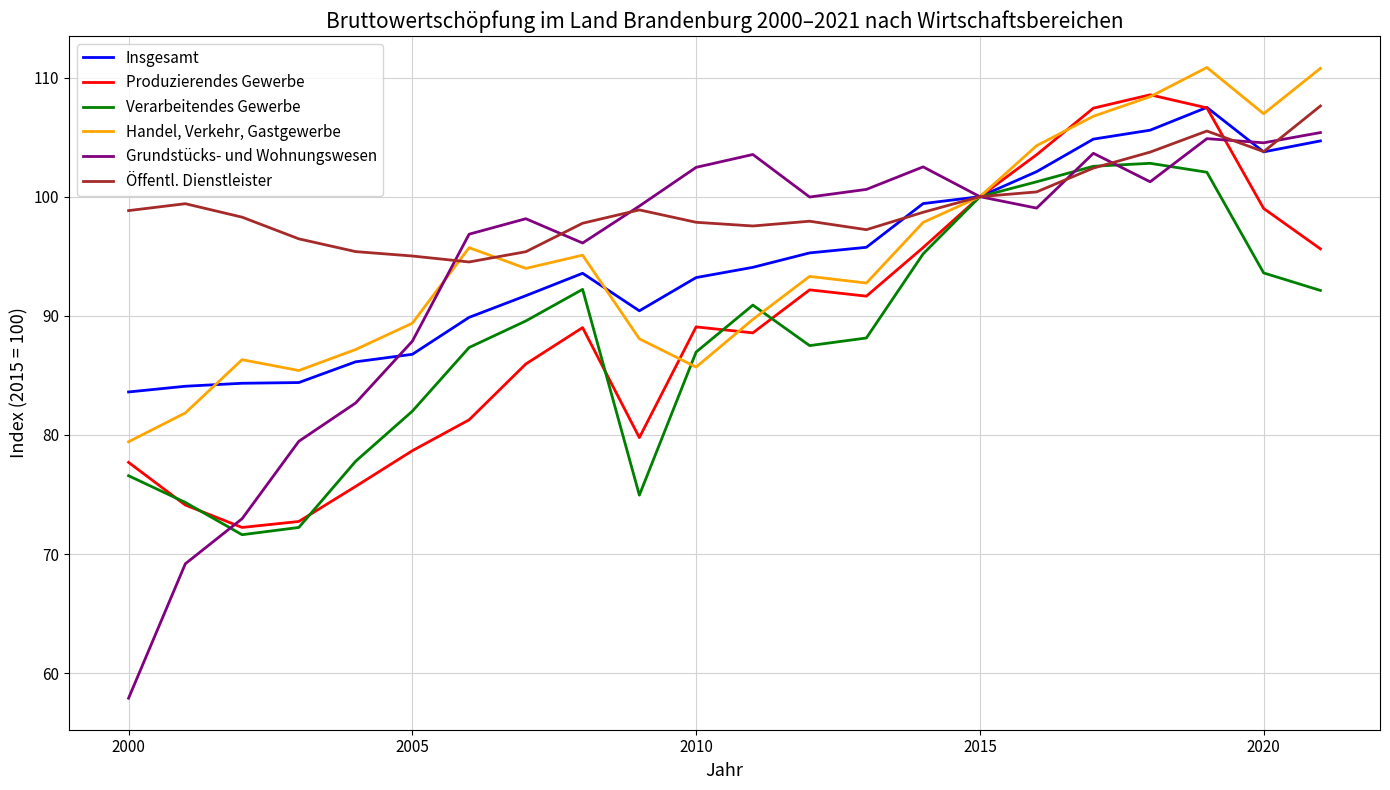

Rank the series by their maximum value, from highest to lowest.

Handel, Verkehr, Gastgewerbe, Produzierendes Gewerbe, Öffentl. Dienstleister, Insgesamt, Grundstücks- und Wohnungswesen, Verarbeitendes Gewerbe